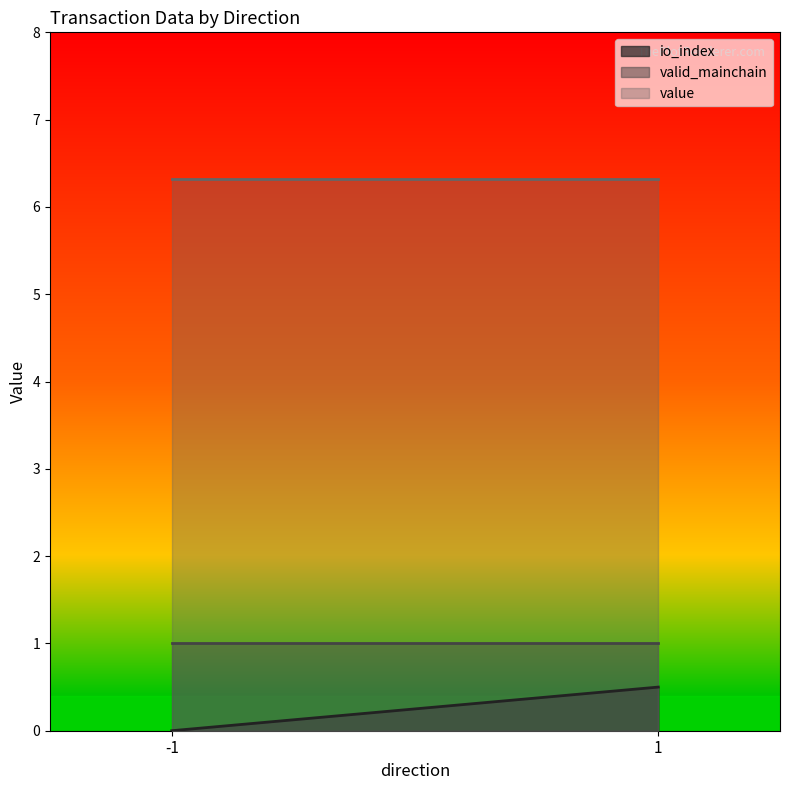

Which series changed the most between 1 and 1?

io_index